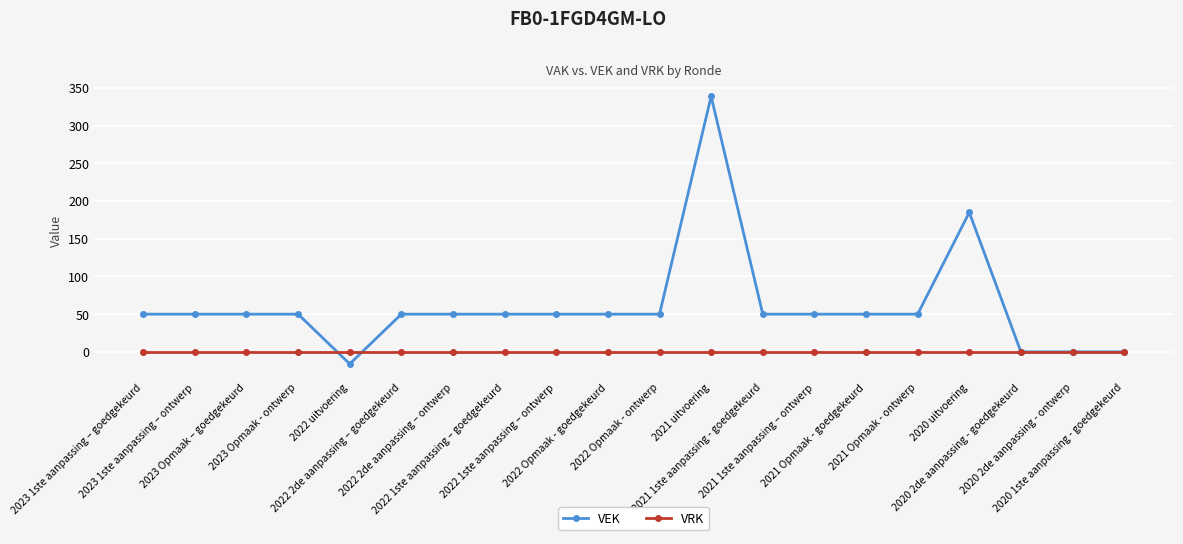

At how many categories does at least one series exceed 238?

1